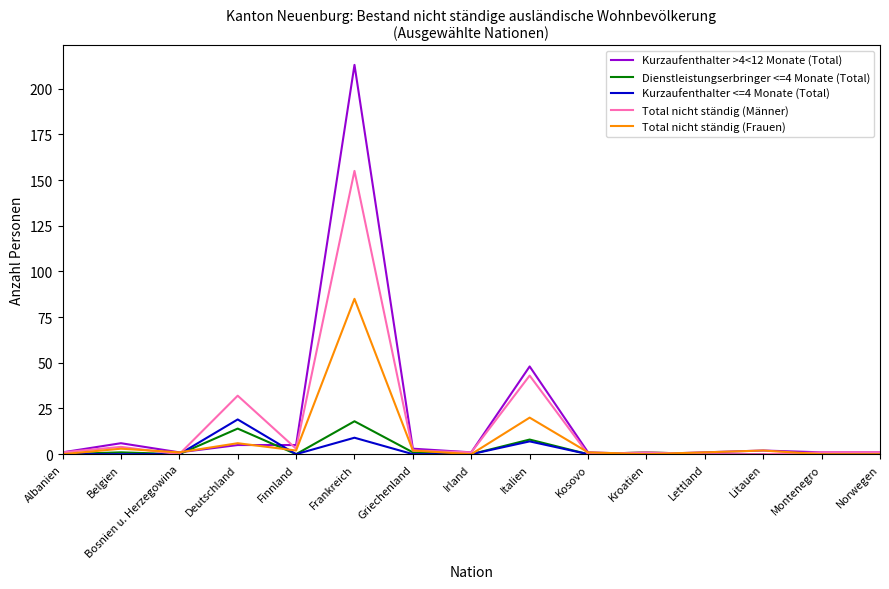

Which label corresponds to the largest value in the chart?

Frankreich